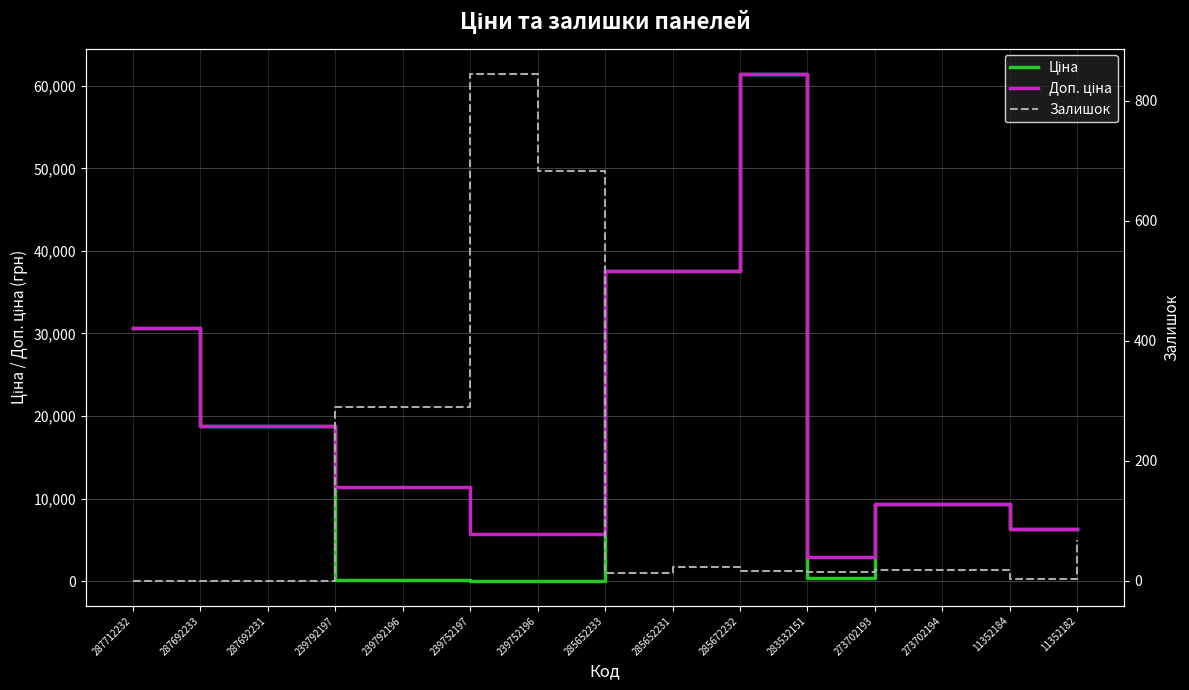

What are all the series names shown in the legend?

Ціна, Доп. ціна, Залишок